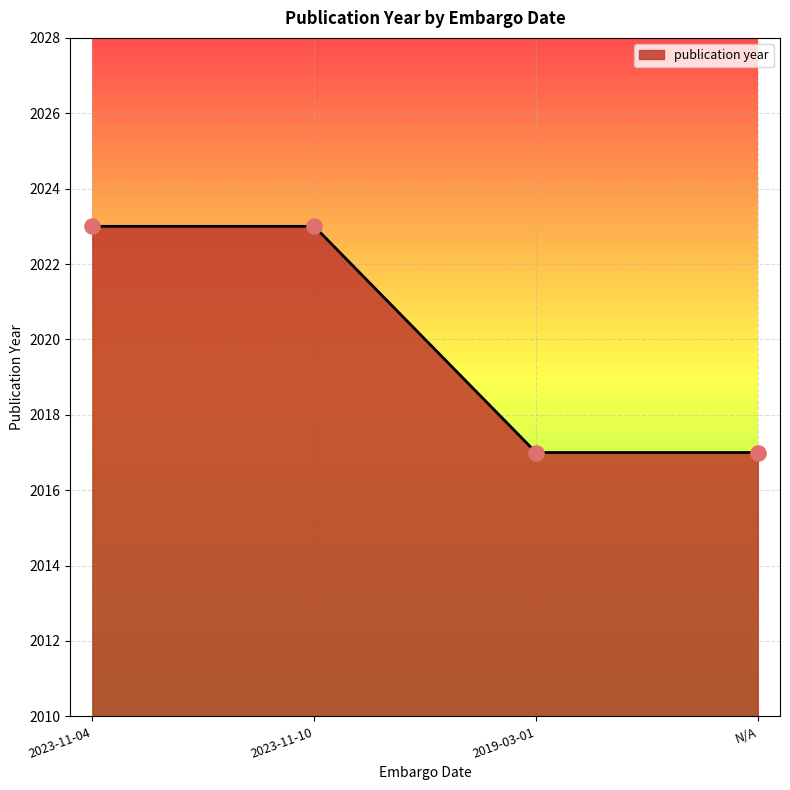

Approximately how many times larger is the value at 2023-11-04 compared to 2023-11-10?

1.0